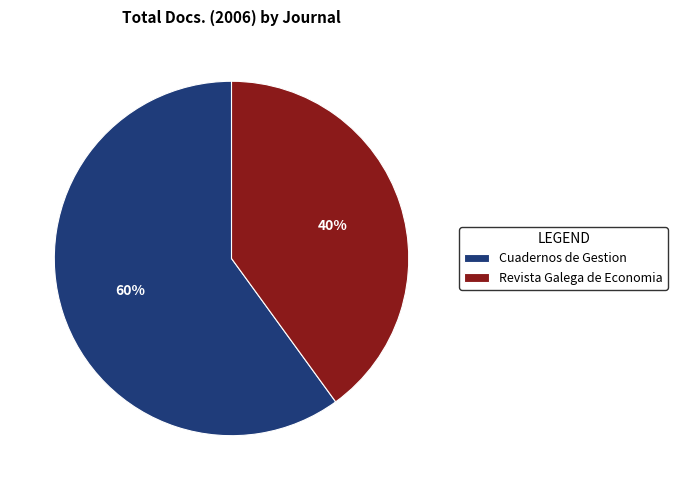

Which has a higher value, Cuadernos de Gestion or Revista Galega de Economia?

Cuadernos de Gestion